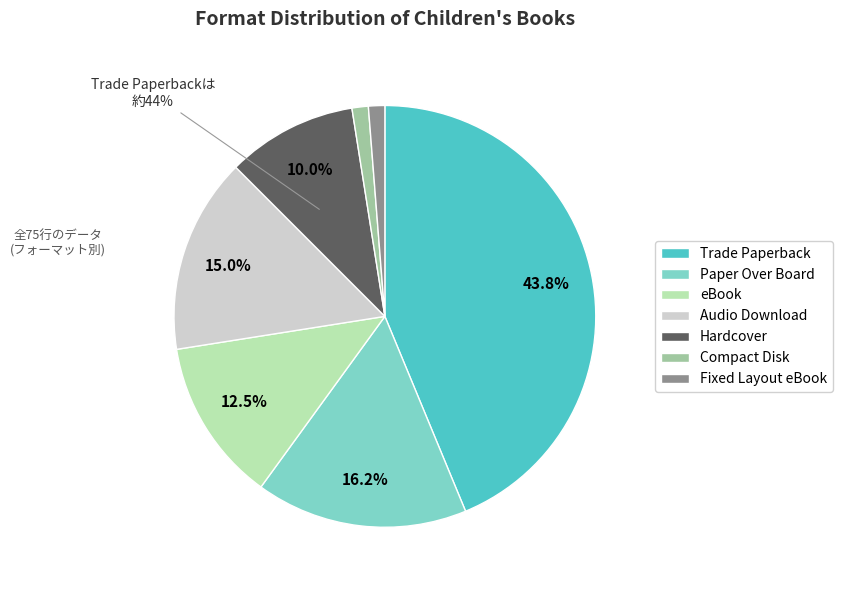

True or false: eBook accounts for 12% of the total.

True